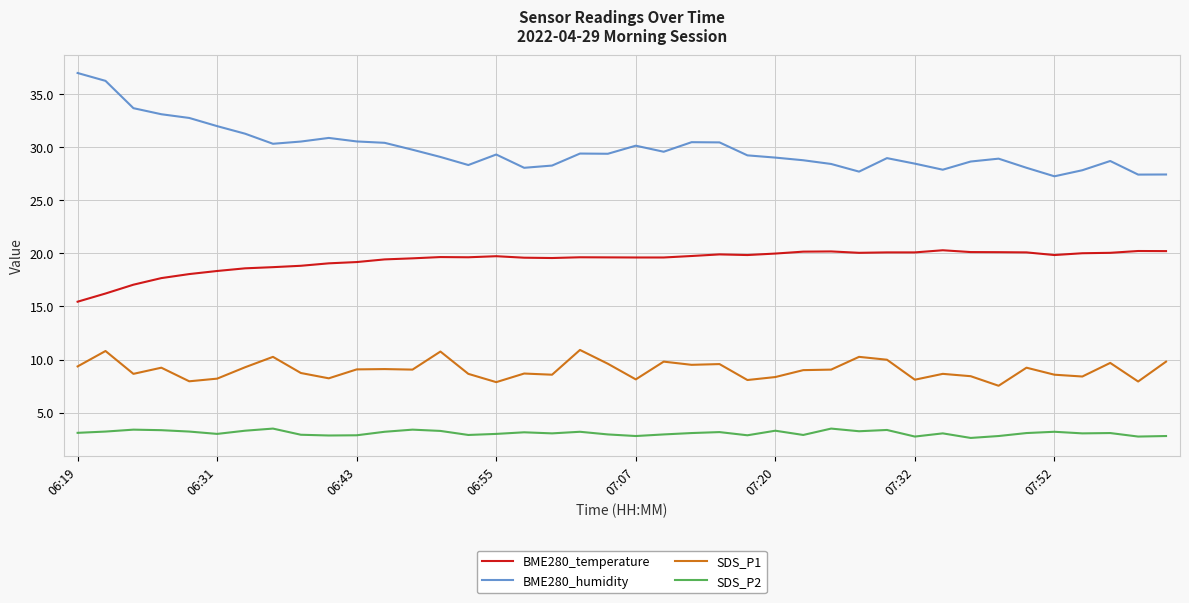

Which series has the largest total across all categories?

BME280_humidity